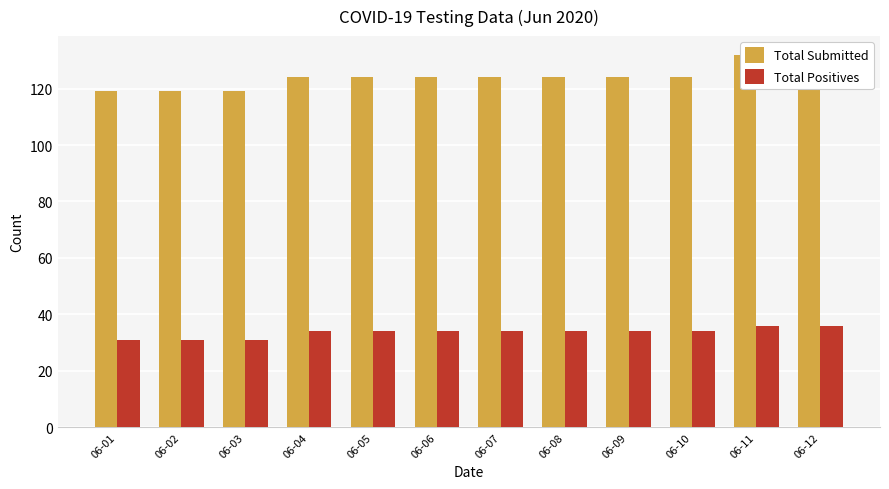

The Total Positives series shows 34 at 06-09. True or false?

True